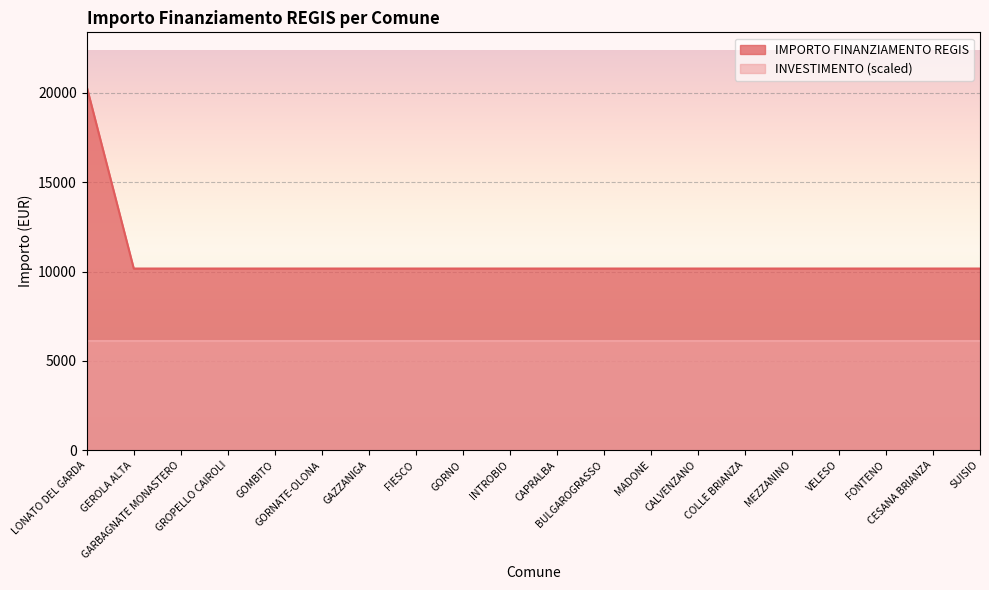

What is the value of the 11th point from the left?

10172